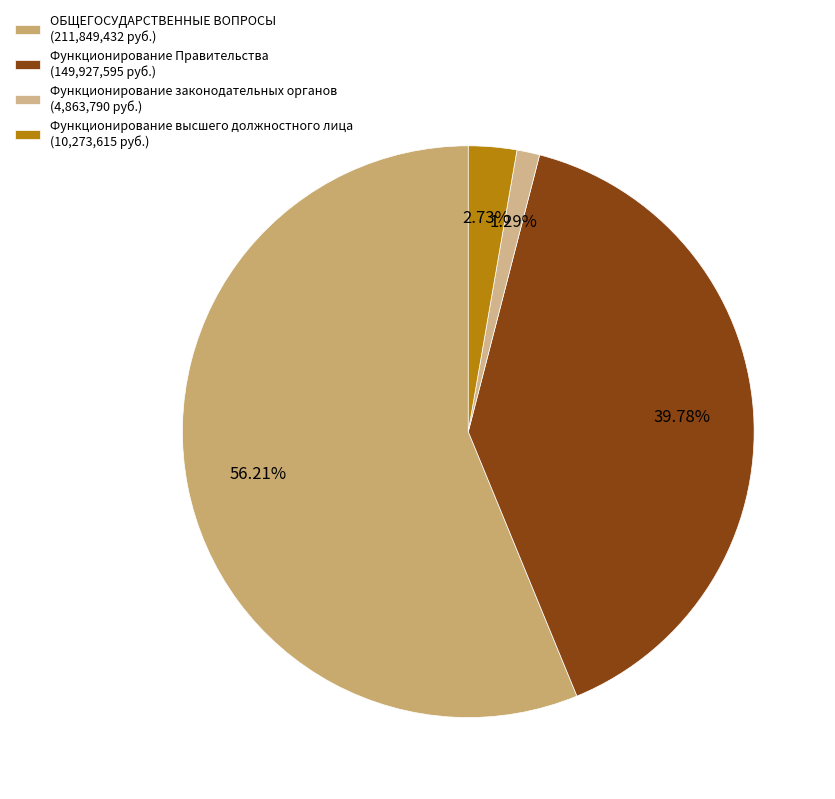

To the nearest percent, what portion does Функционирование Правительства represent?

40%